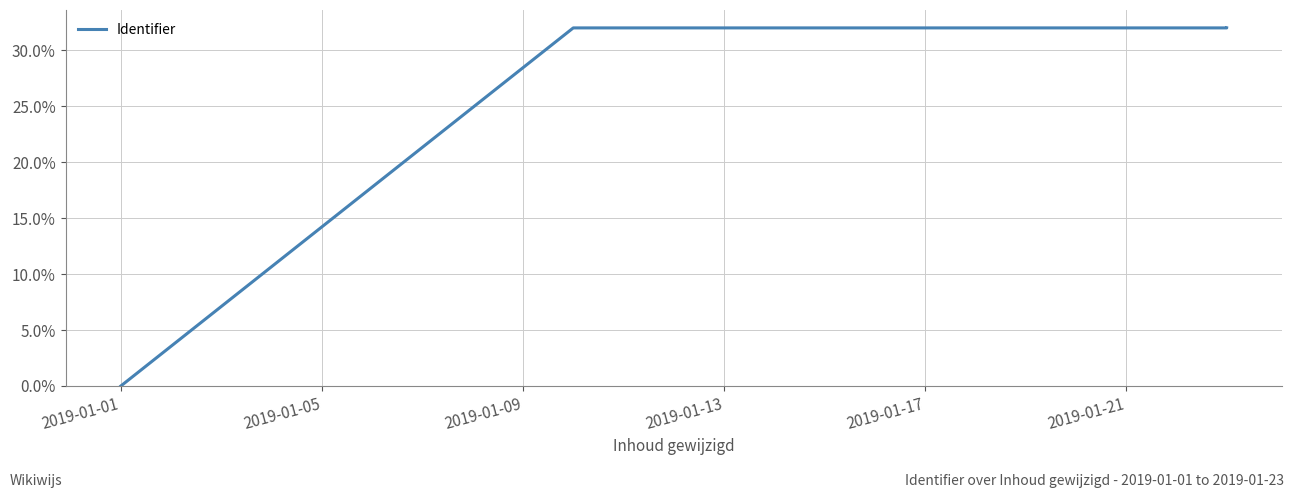

How many values are below 31?

1